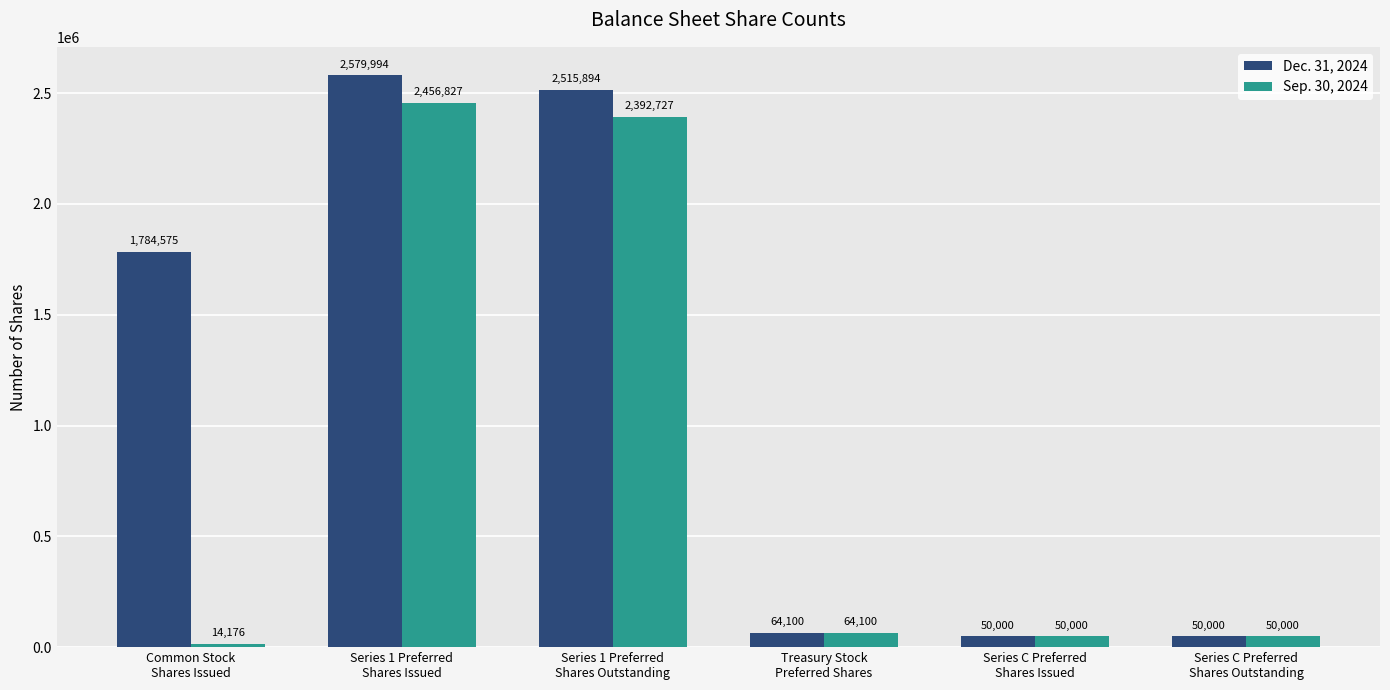

Reading left to right, what are all the values shown in this chart?

Dec. 31, 2024: Common Stock
Shares Issued=1784575	Series 1 Preferred
Shares Issued=2579994	Series 1 Preferred
Shares Outstanding=2515894	Treasury Stock
Preferred Shares=64100	Series C Preferred
Shares Issued=50000	Series C Preferred
Shares Outstanding=50000
Sep. 30, 2024: Common Stock
Shares Issued=14176	Series 1 Preferred
Shares Issued=2456827	Series 1 Preferred
Shares Outstanding=2392727	Treasury Stock
Preferred Shares=64100	Series C Preferred
Shares Issued=50000	Series C Preferred
Shares Outstanding=50000